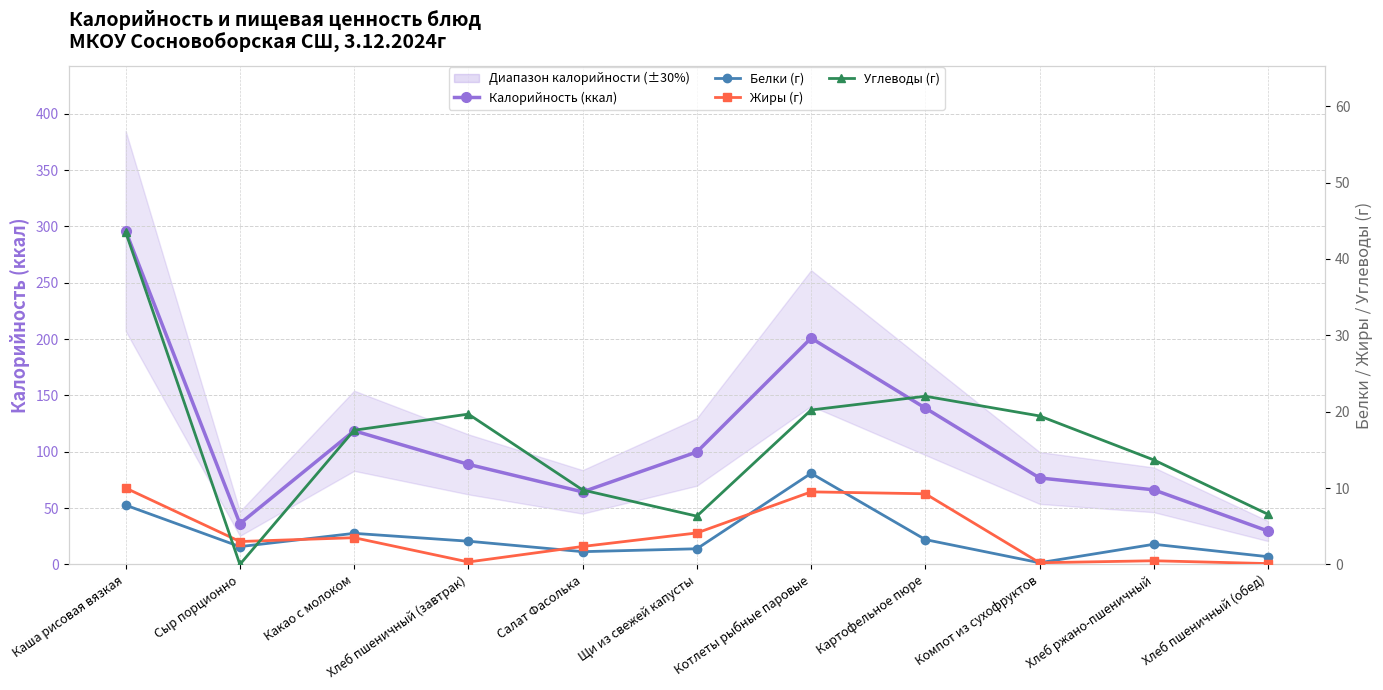

True or false: Углеводы (г) has a value of 6.9 at Хлеб пшеничный (завтрак).

False